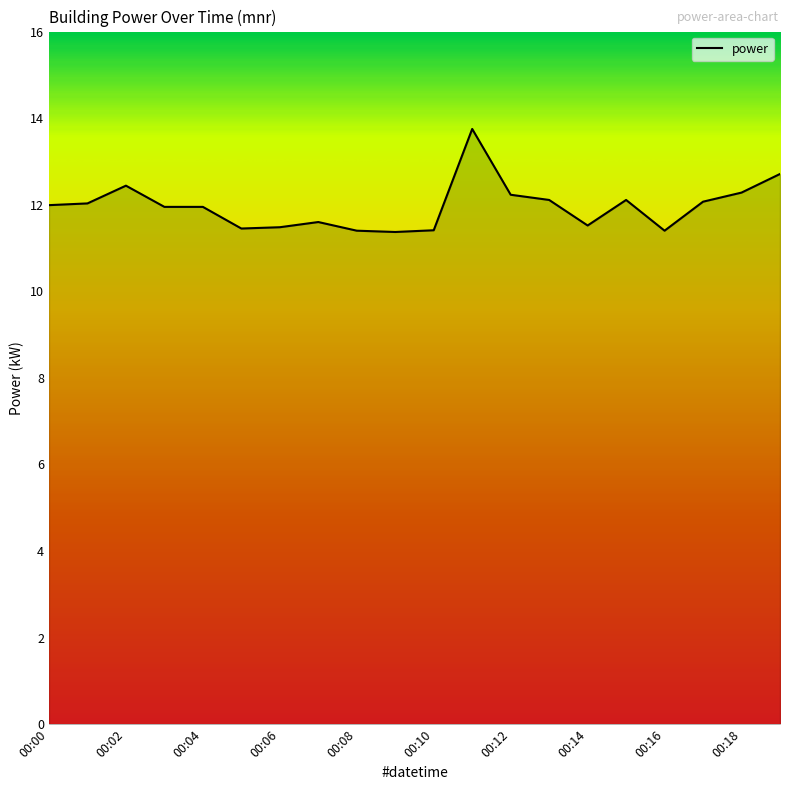

What is the greatest value displayed?

13.8